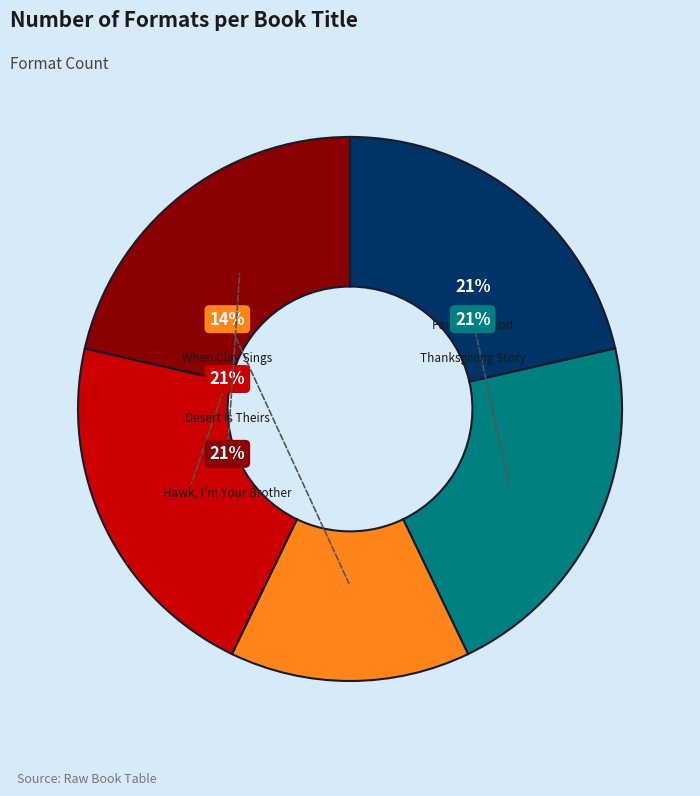

What is the largest slice in the pie chart?

Faithful Friend